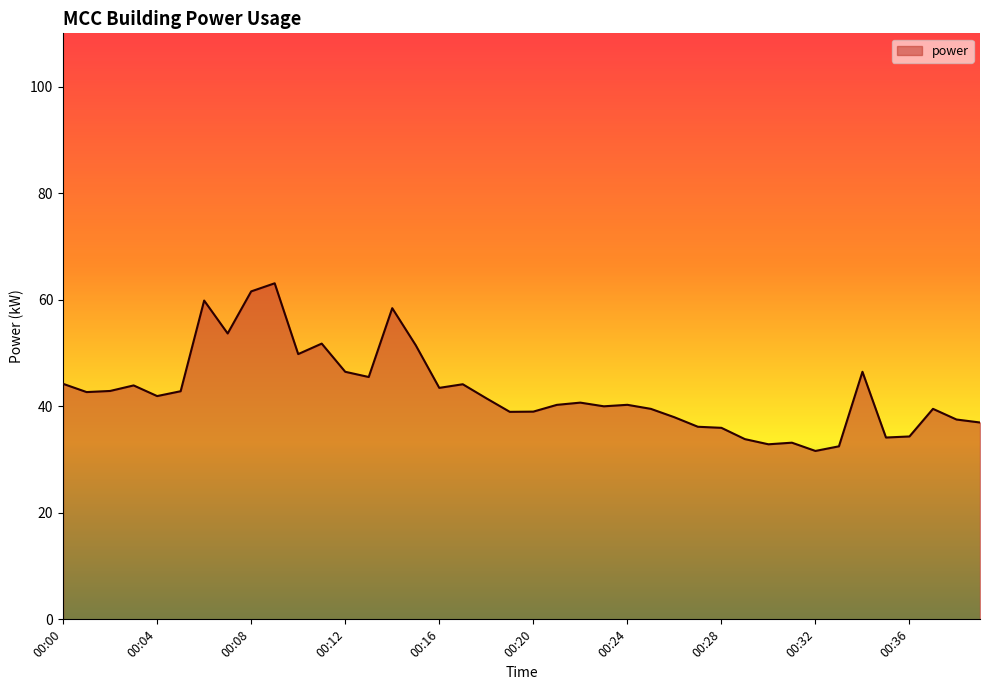

What is the maximum value shown in the chart?

63.1